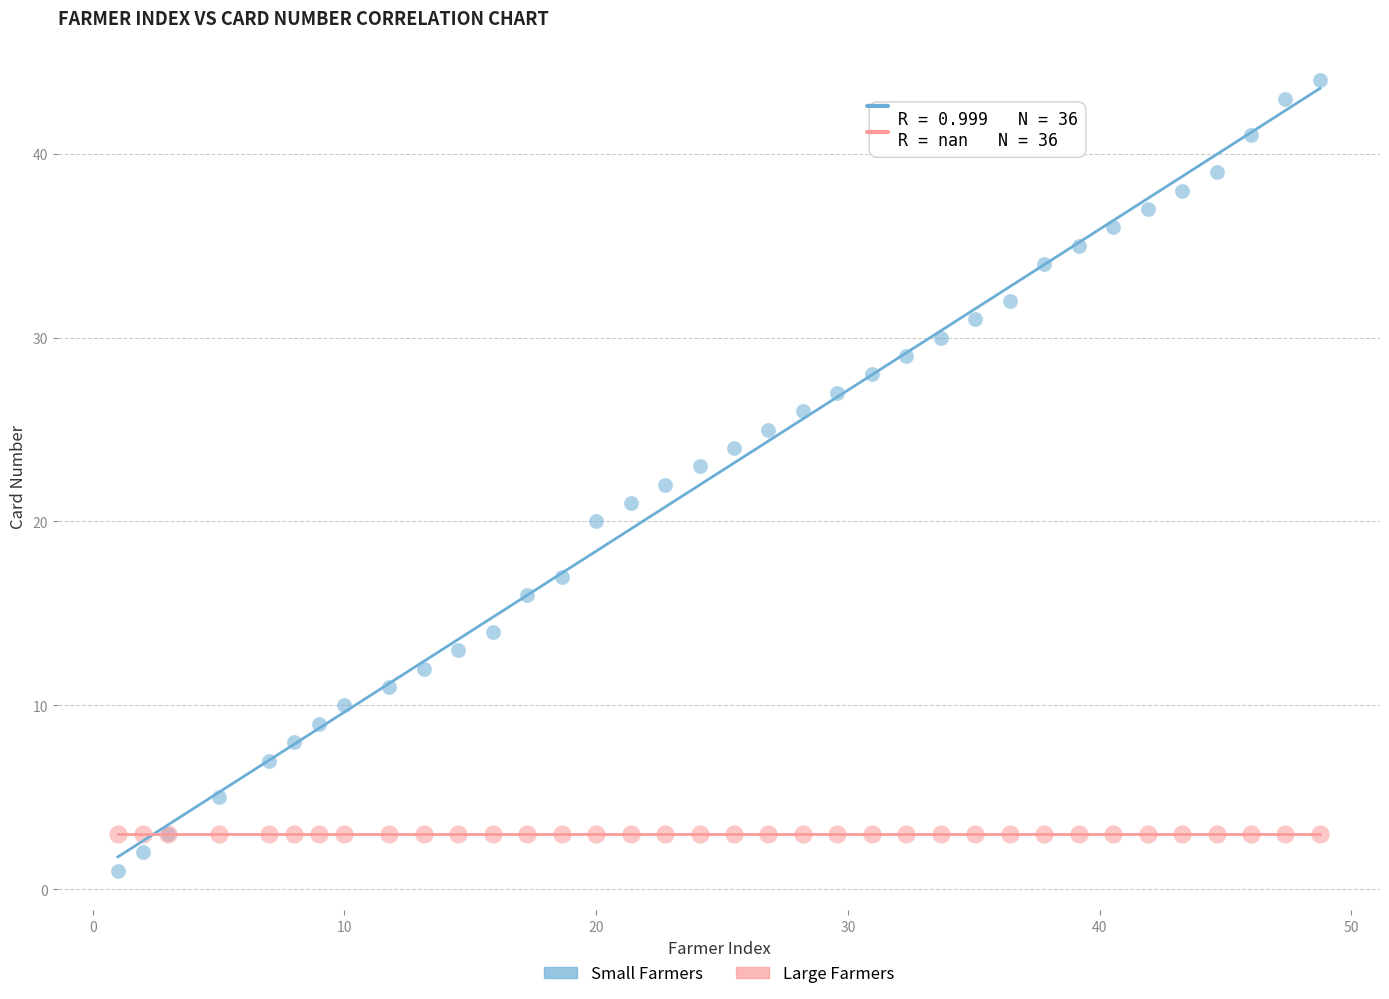

Which series reaches the maximum Y coordinate?

Small Farmers